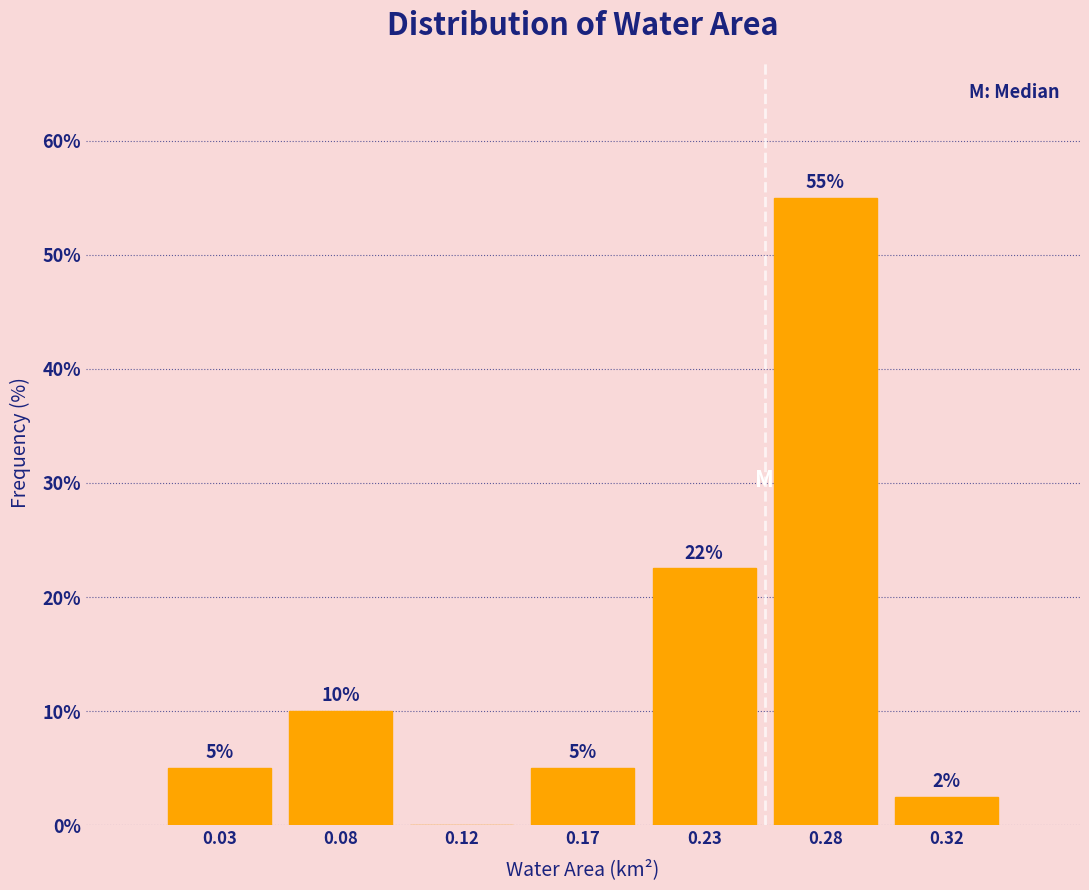

What is the maximum value shown in the chart?

55.0